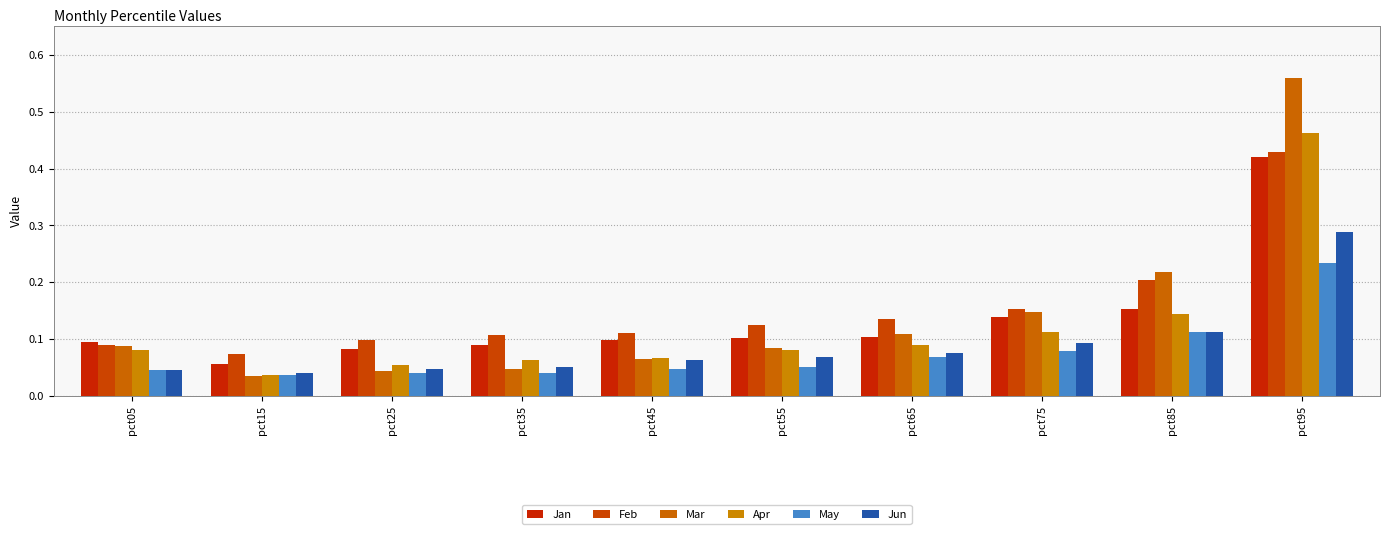

How many bars are there in total?

60